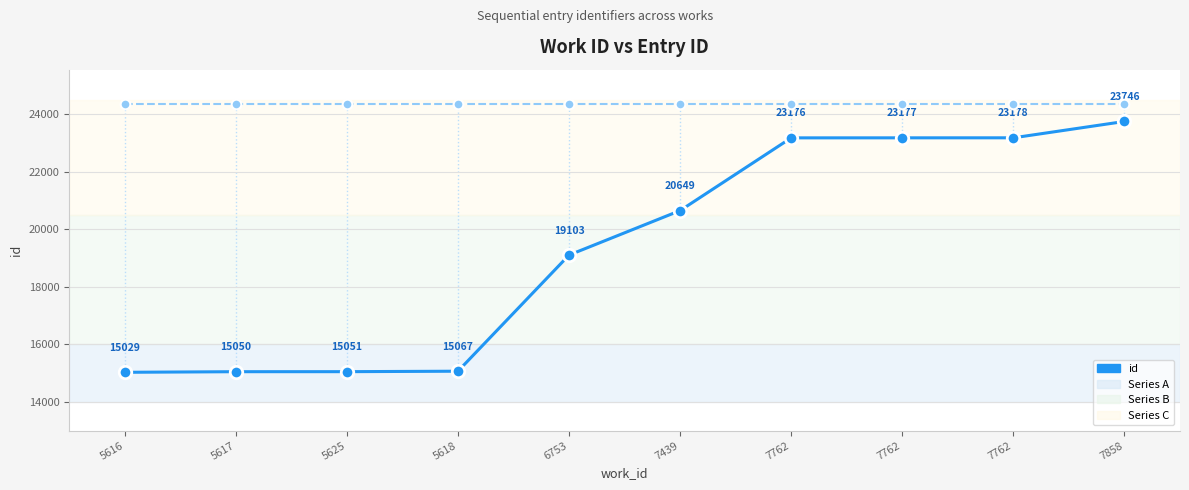

True or false: the data shows 24593 at 5618.

False